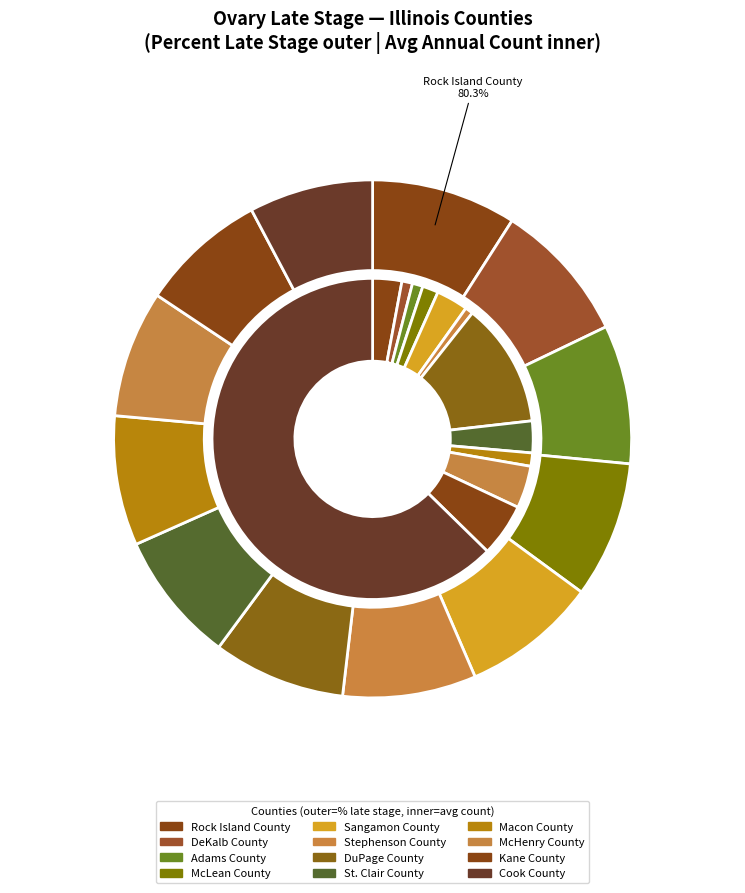

What is the ratio of the value at Adams County to the value at Cook County?

1.1